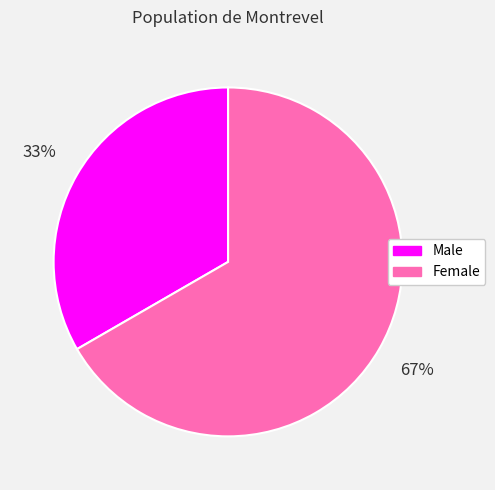

Between Female and Male, which is larger?

Female